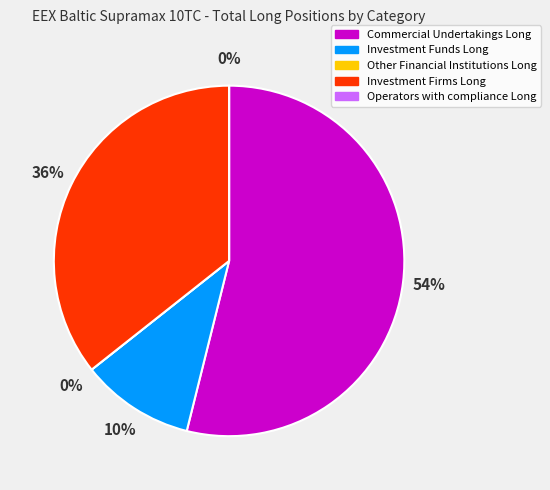

To the nearest percent, what is the average slice percentage?

20%